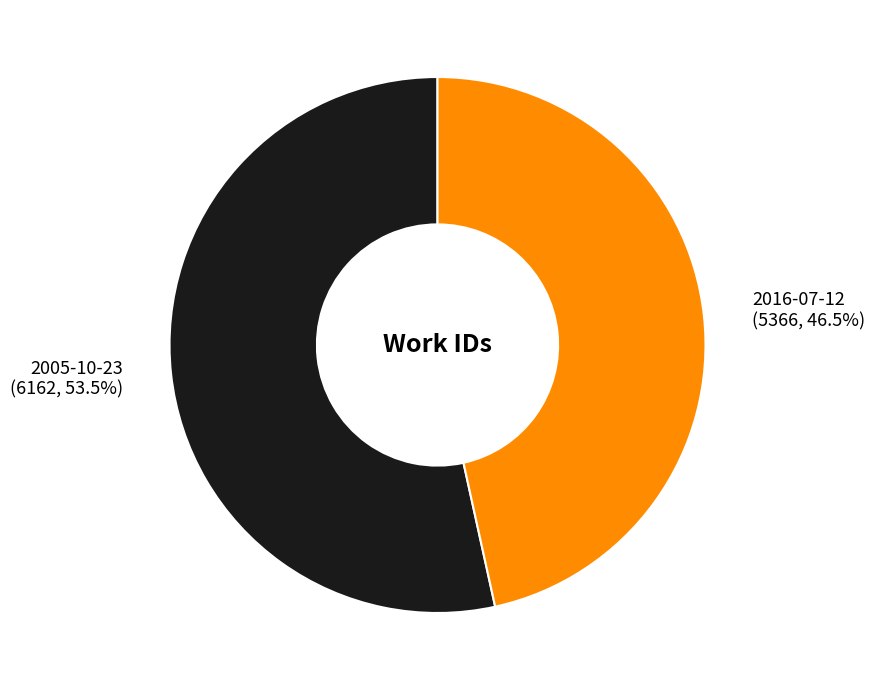

To the nearest percent, what is the difference between the 2016-07-12 and 2005-10-23 slice percentages?

7%